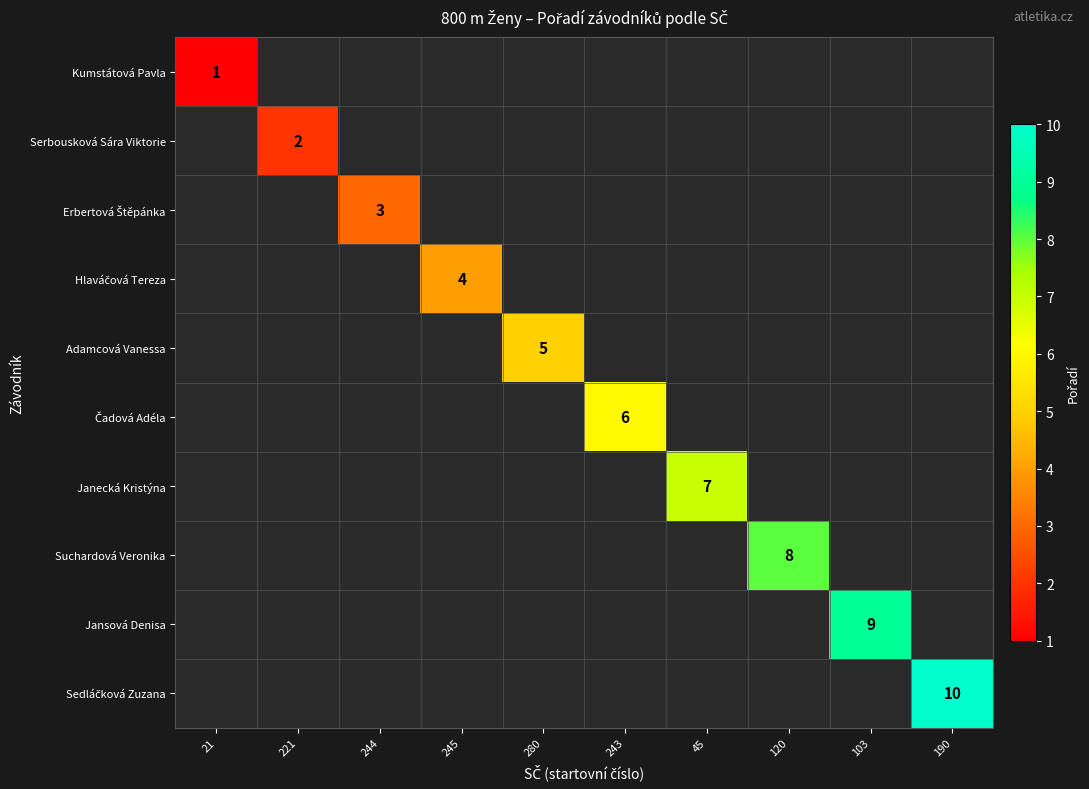

How many positive values does the Janecká Kristýna series have?

1